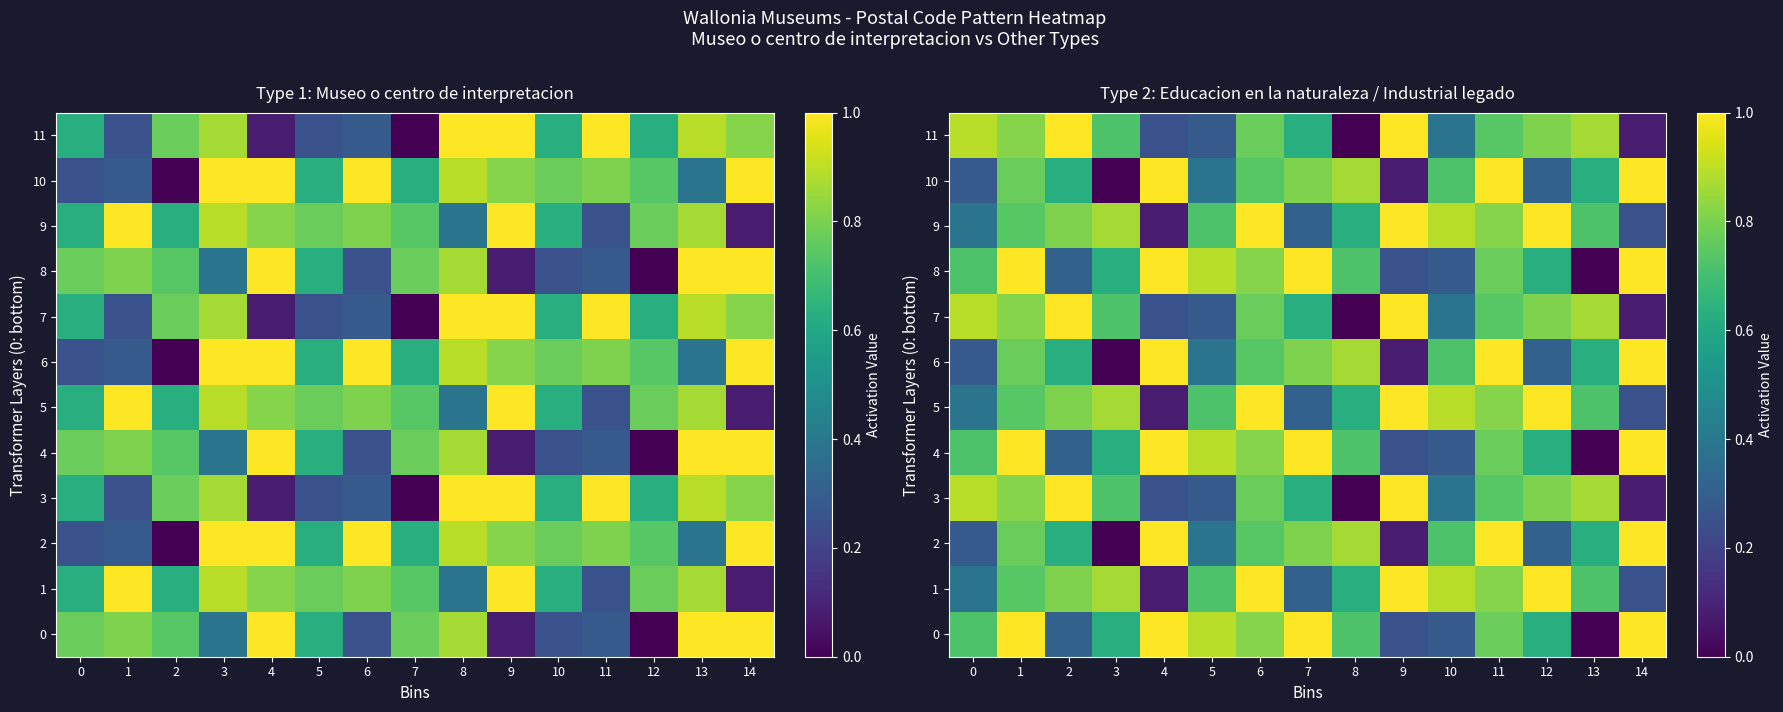

Which category has the lowest value in the 1 series?

4